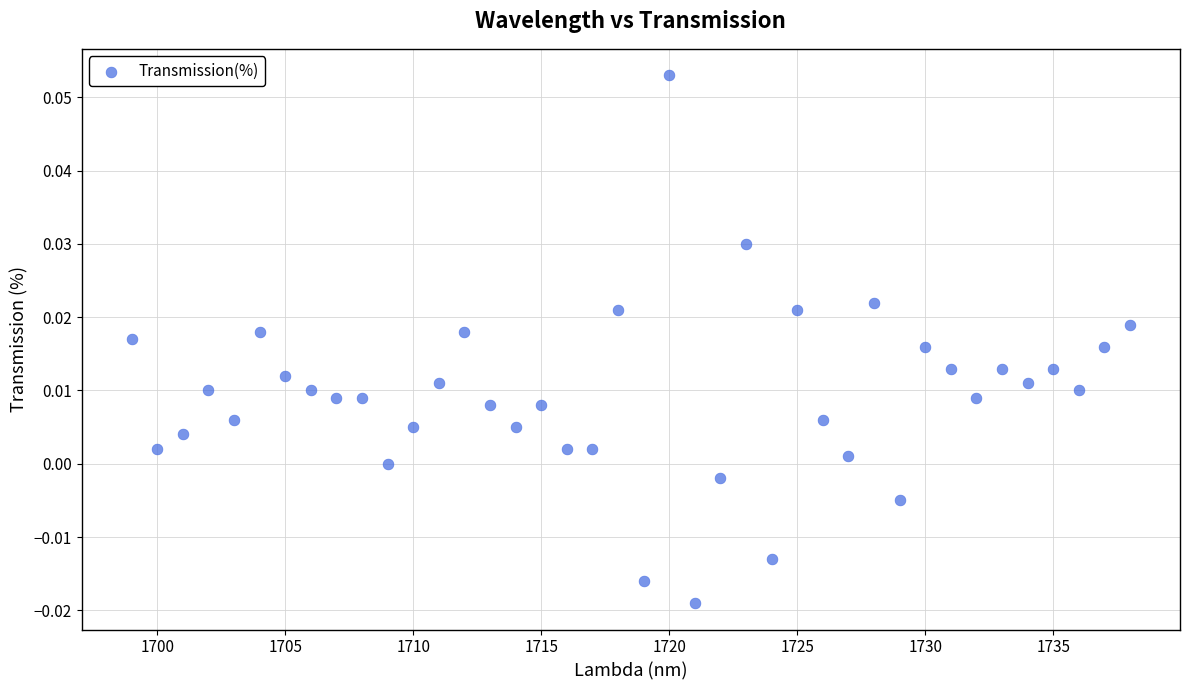

What is the range of X values (max minus min)?

39.0